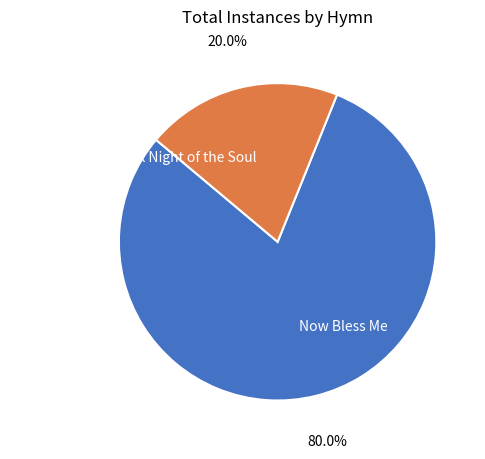

Is it true that Now Bless Me is 80% of the pie?

True